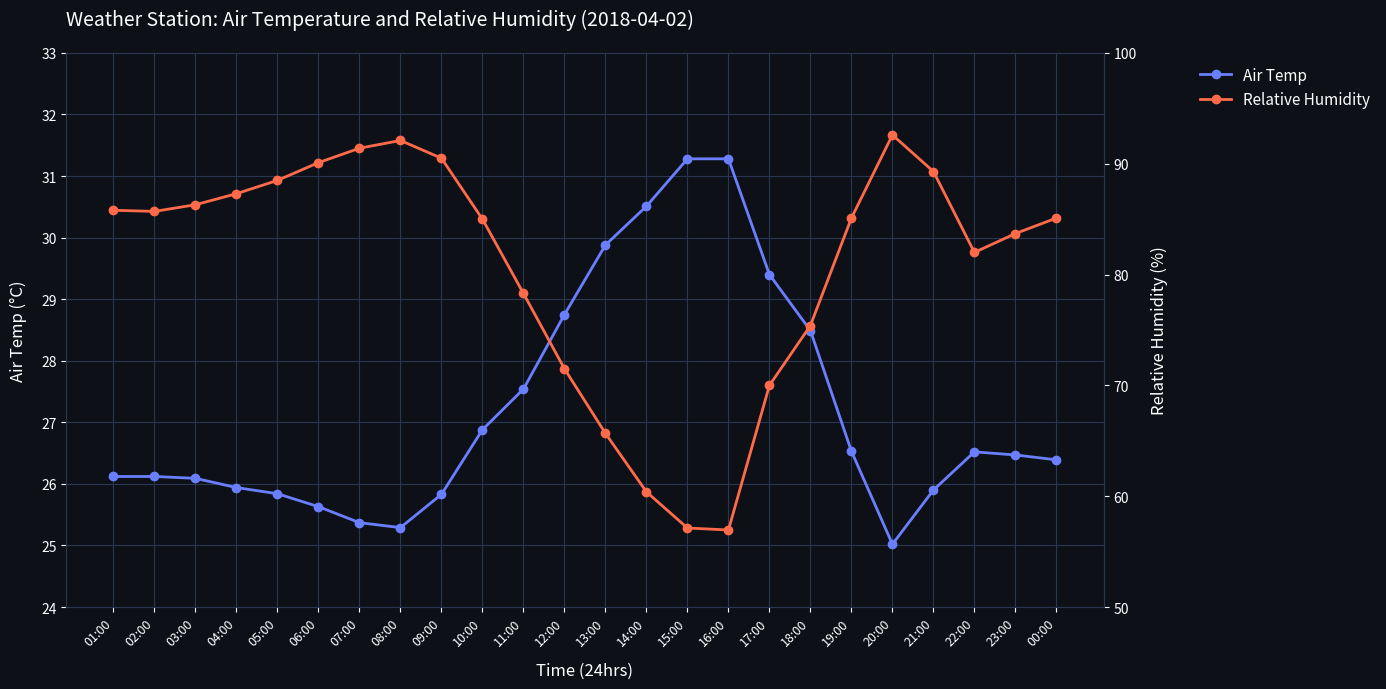

True or false: Air Temp and Relative Humidity intersect in this chart.

False